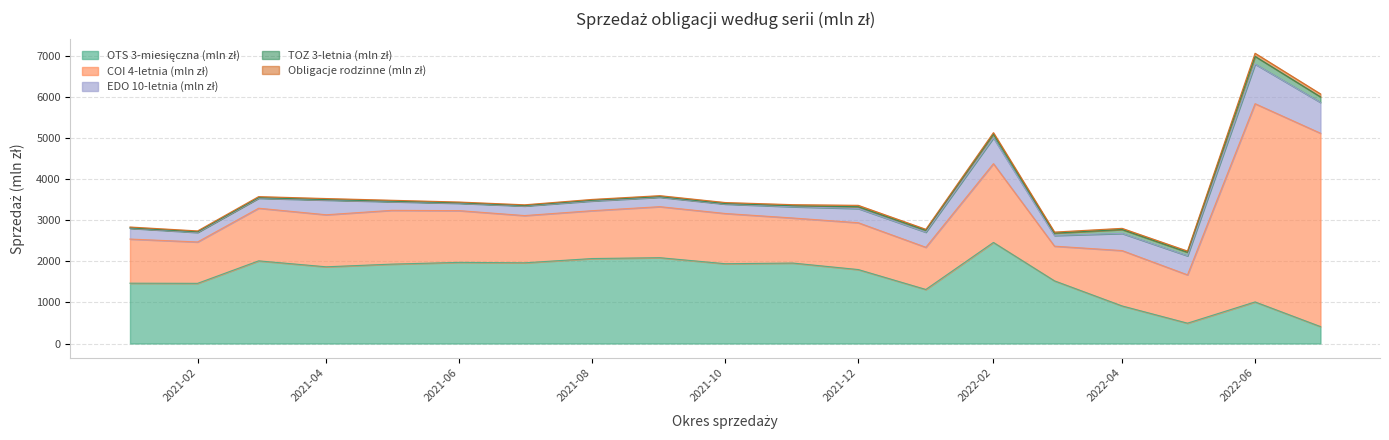

Reading right to left, extract all data points from this chart.

OTS 3-miesięczna (mln zł): 412.0	1012.2	494.8	914.7	1525.3	2460.3	1315.6	1800.2	1958.4	1942.2	2088.9	2068.3	1964.3	1975.1	1932.2	1867.0	2011.8	1464.6	1468.4
COI 4-letnia (mln zł): 4706.6	4825.7	1176.6	1347.4	844.4	1917.7	1027.0	1139.9	1097.0	1222.7	1242.3	1165.0	1150.0	1259.0	1309.4	1266.9	1281.6	1007.1	1074.3
EDO 10-letnia (mln zł): 750.5	964.0	464.0	418.1	260.4	628.2	367.4	346.2	274.7	230.4	229.9	237.1	234.4	179.6	212.0	358.2	243.7	232.4	263.3
TOZ 3-letnia (mln zł): 134.5	187.2	86.0	94.7	57.6	92.9	45.4	43.0	22.7	11.1	13.4	15.7	10.0	10.6	10.4	11.0	13.0	15.4	8.7
Obligacje rodzinne (mln zł): 72.8	77.0	29.5	28.6	25.0	34.5	24.9	34.7	26.9	25.6	24.7	21.4	17.9	19.5	23.1	26.0	25.9	21.3	21.3